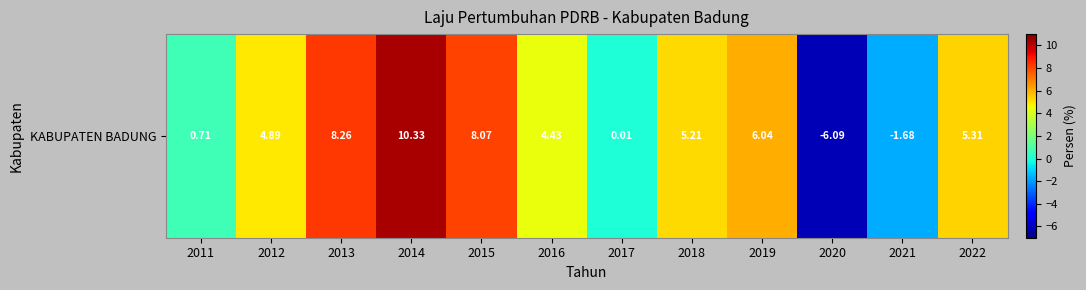

List the labels in order of value, smallest first.

2020, 2021, 2017, 2011, 2016, 2012, 2018, 2022, 2019, 2015, 2013, 2014